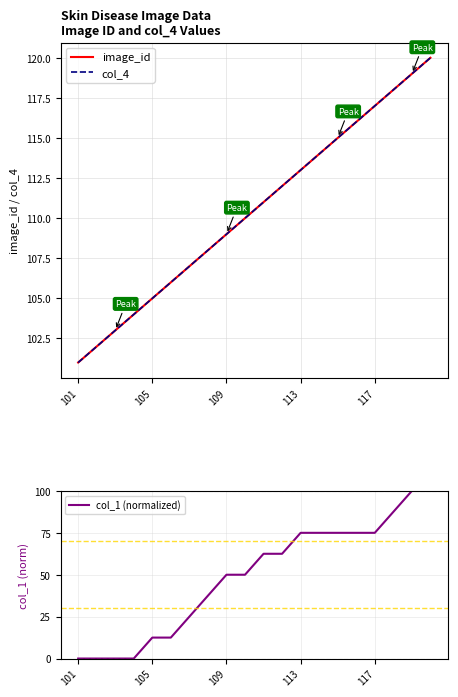

The col_1 (normalized) series shows 50.0 at 109. True or false?

True